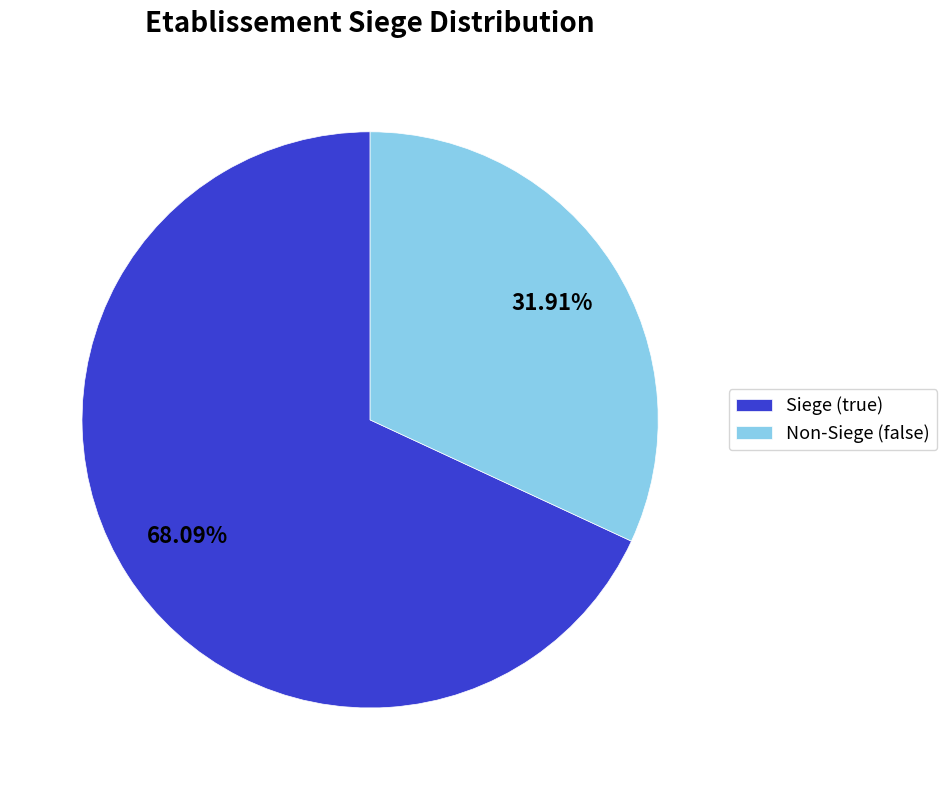

Which has a higher value, Siege (true) or Non-Siege (false)?

Siege (true)